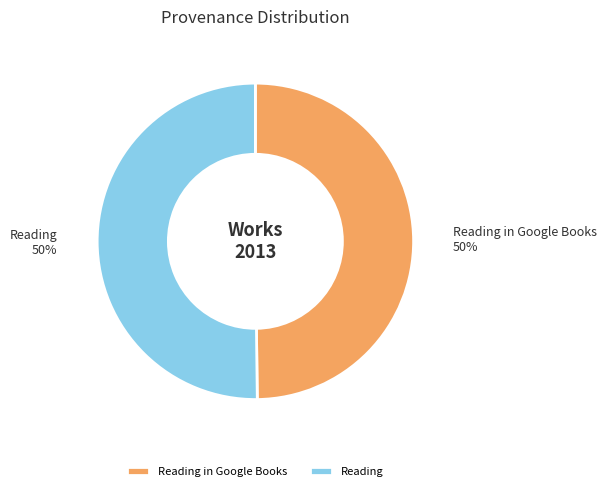

To the nearest percent, what is the combined percentage of Reading in Google Books and Reading?

100%